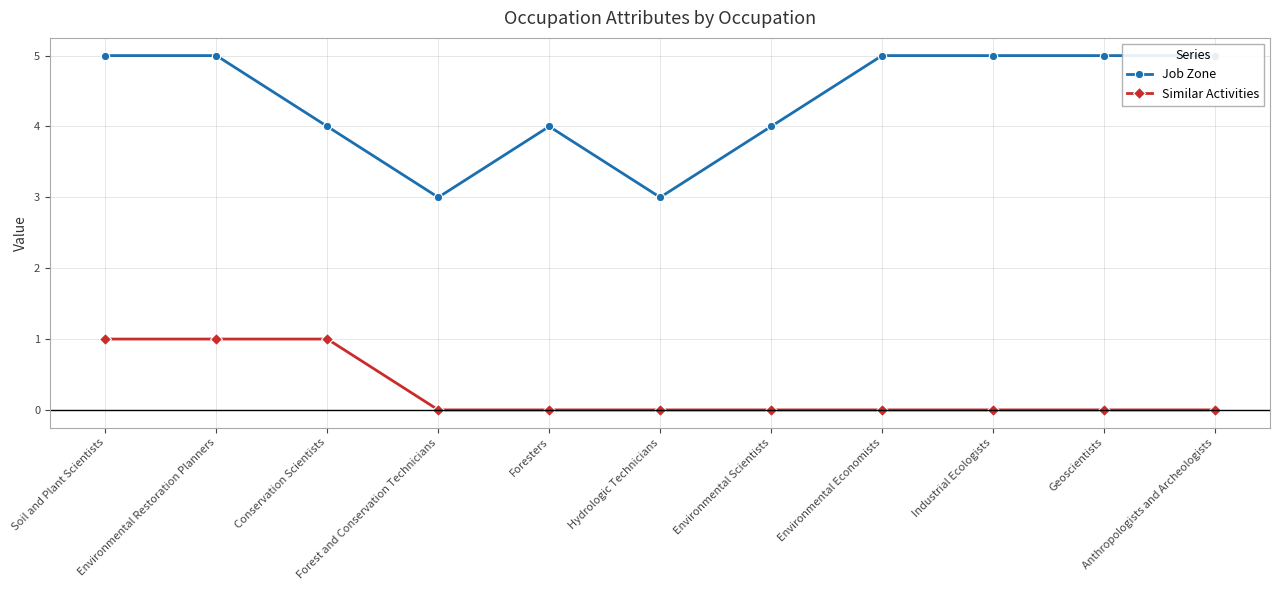

Does the chart display data point markers on the line(s)?

Yes